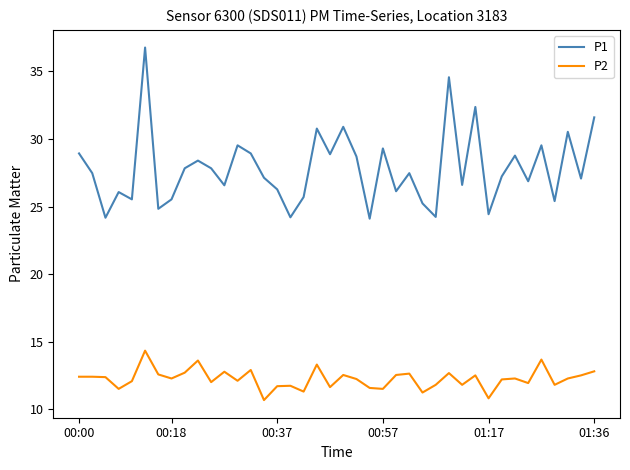

What is the smallest value displayed?

10.7